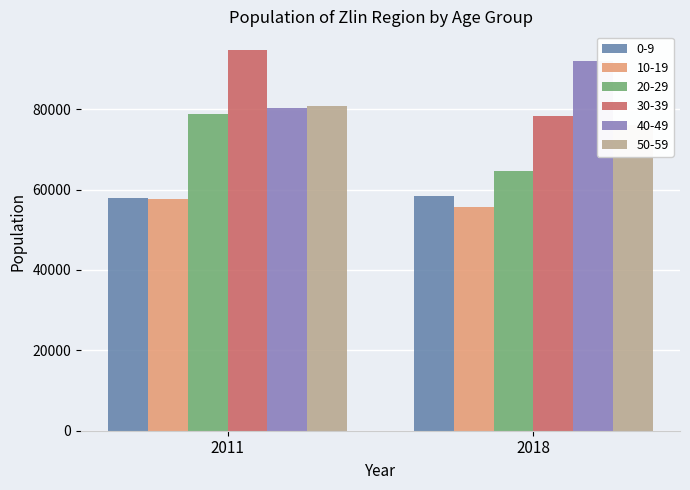

How many data points in 40-49 are less than 91963?

1